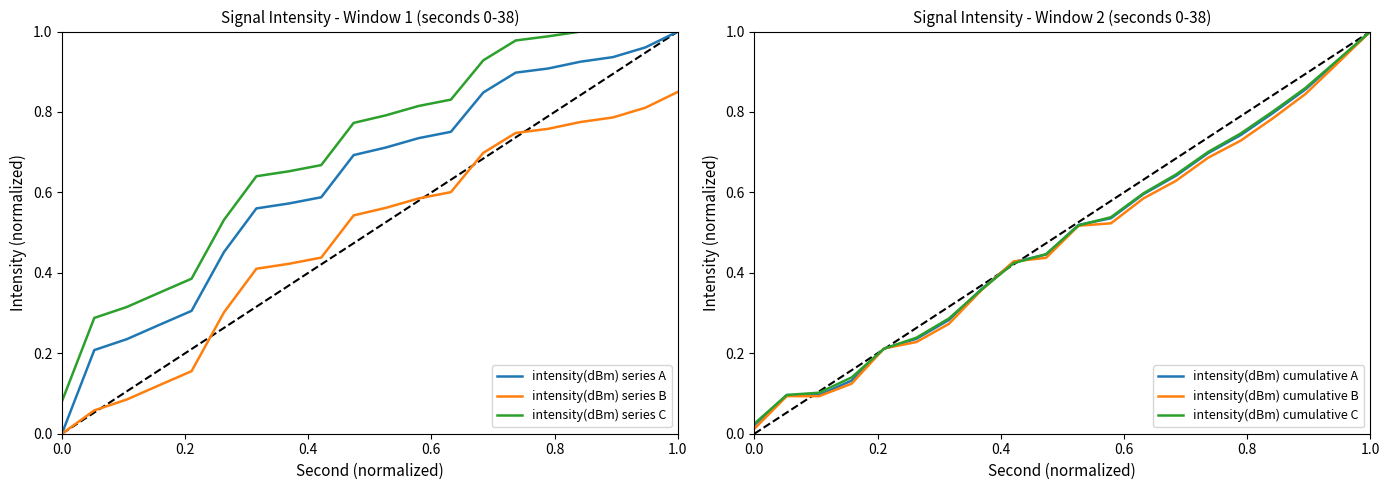

True or false: intensity(dBm) series C and intensity(dBm) series B intersect in this chart.

False